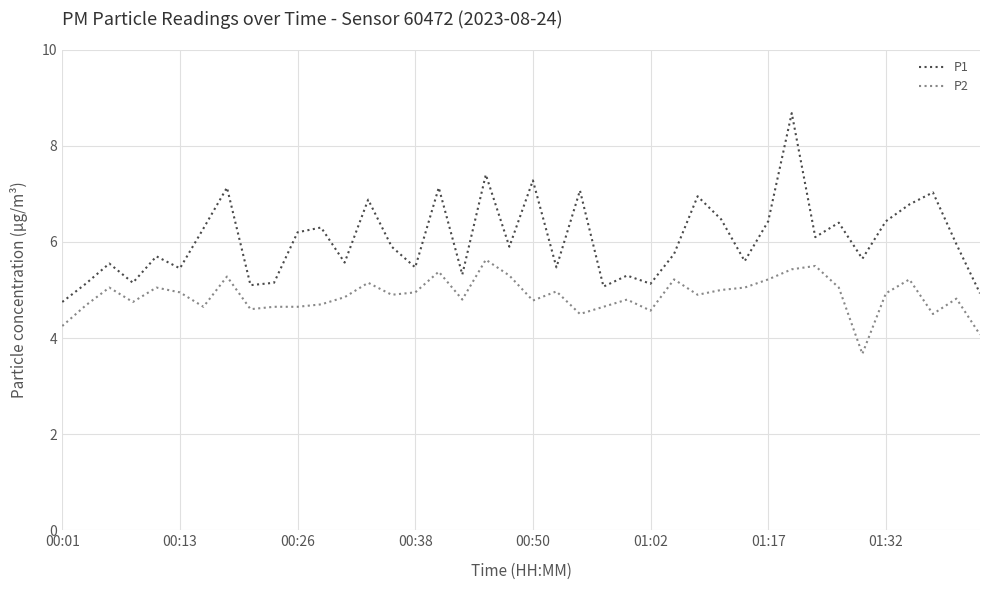

What is the minimum value for P1?

4.8